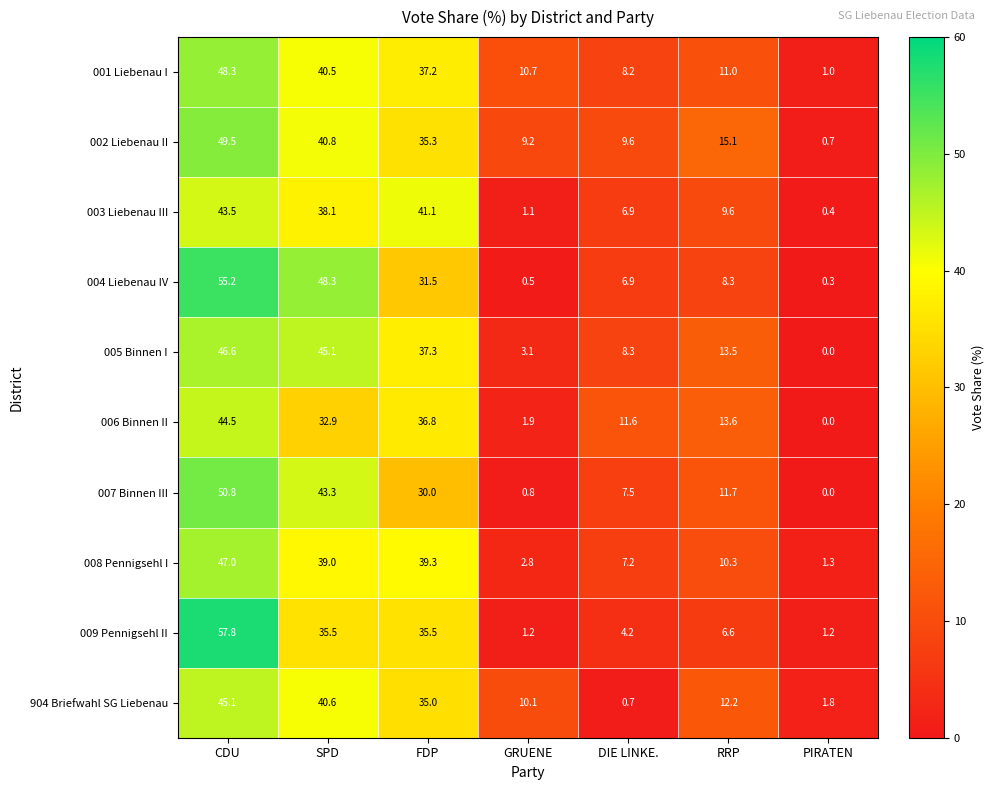

Read the 003 Liebenau III value at RRP.

9.6